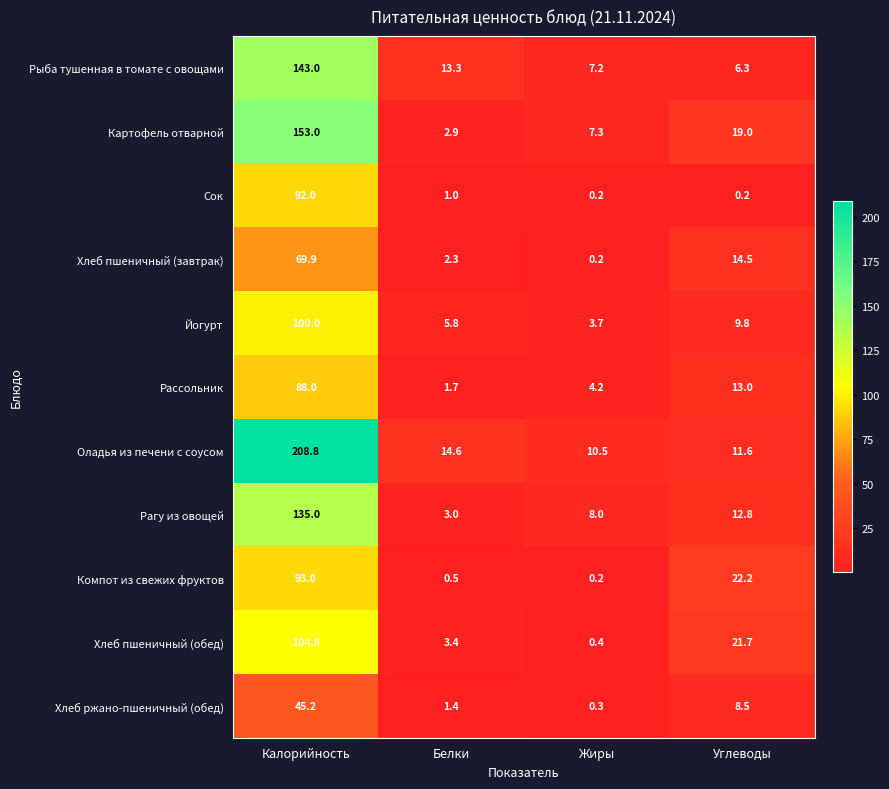

Count the number of data series in this chart.

11